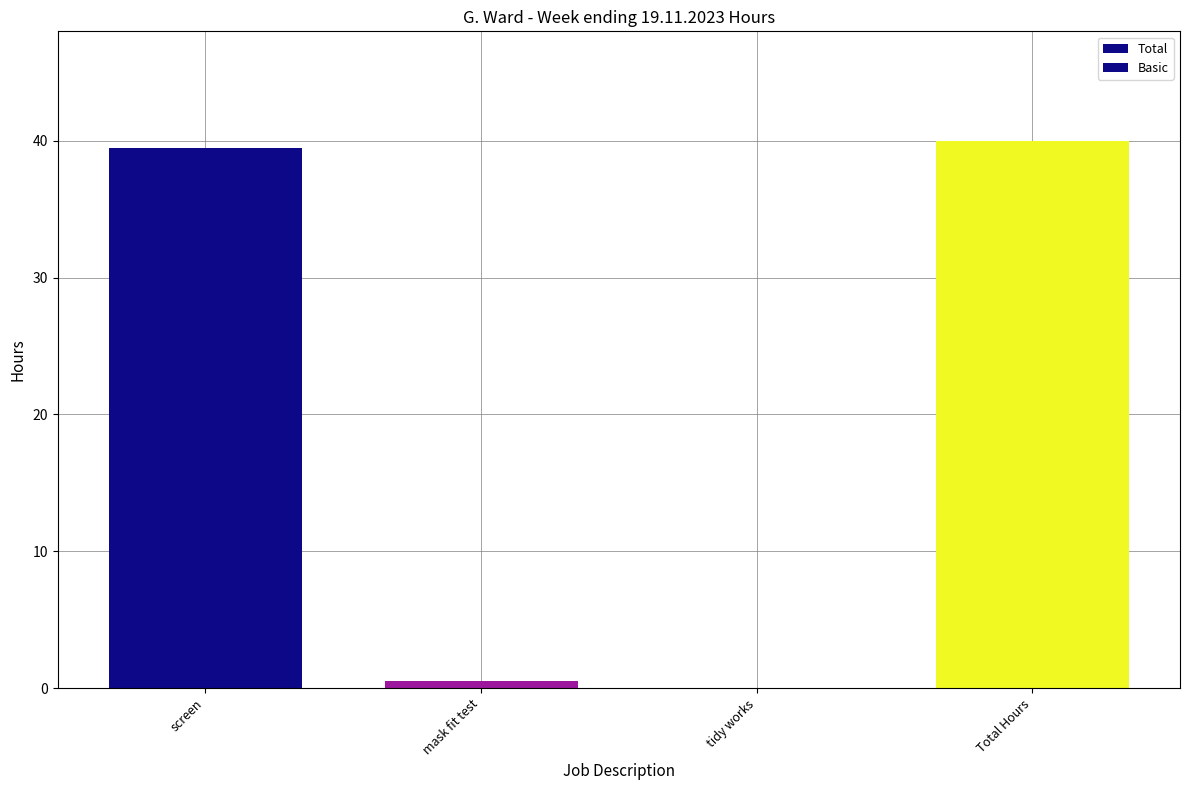

Does the chart contain stacked bars?

No